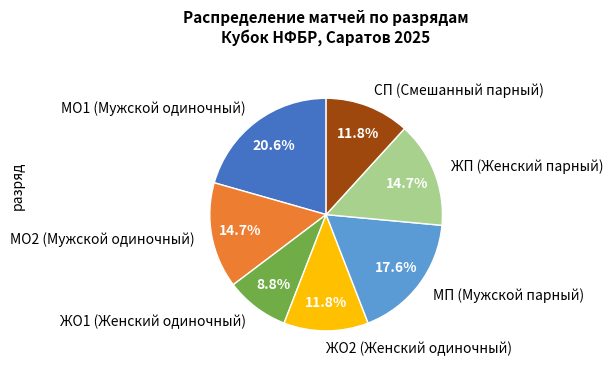

Combined, what portion of the pie is МО1 (Мужской одиночный) and ЖП (Женский парный)?

35.3%